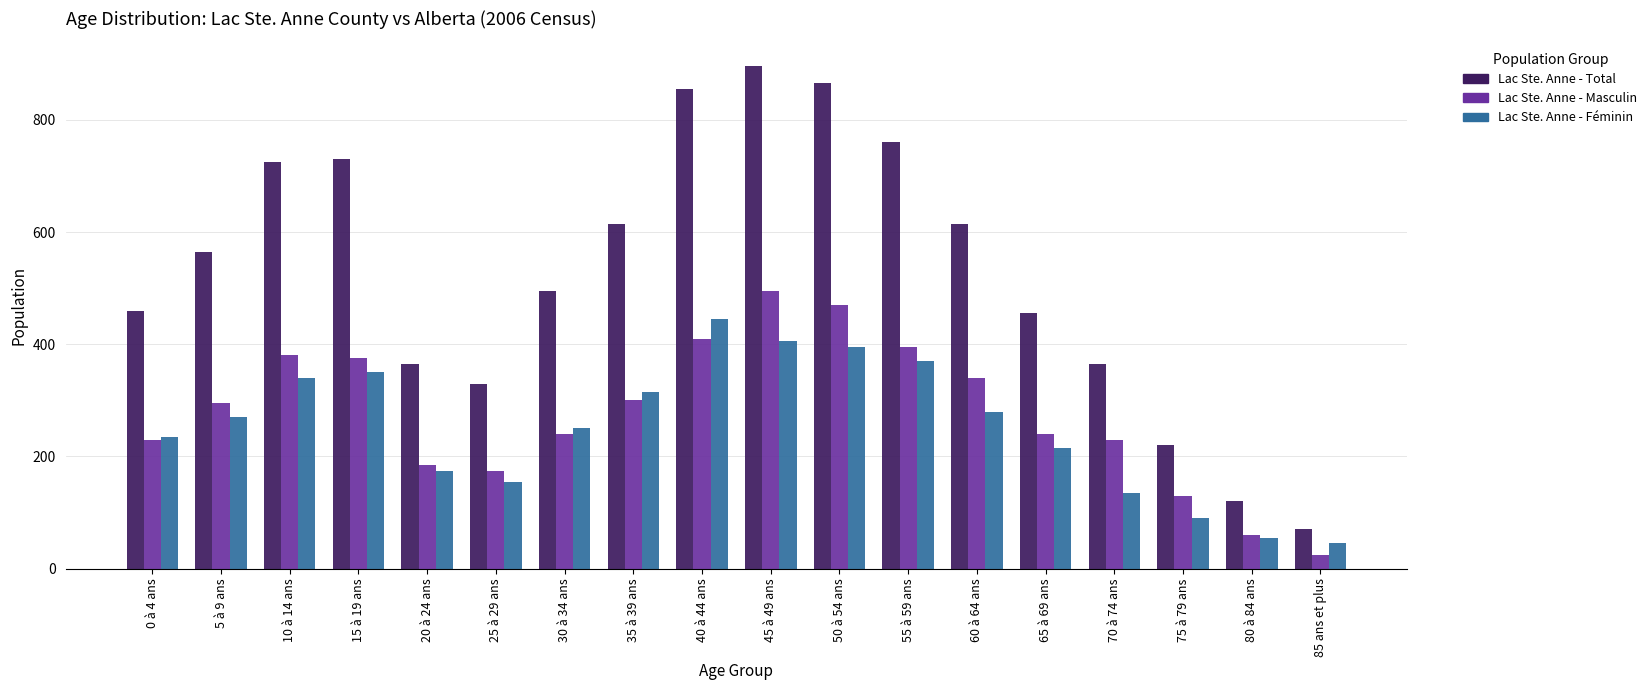

What is the label of the 9th bar from the left?

40 à 44 ans